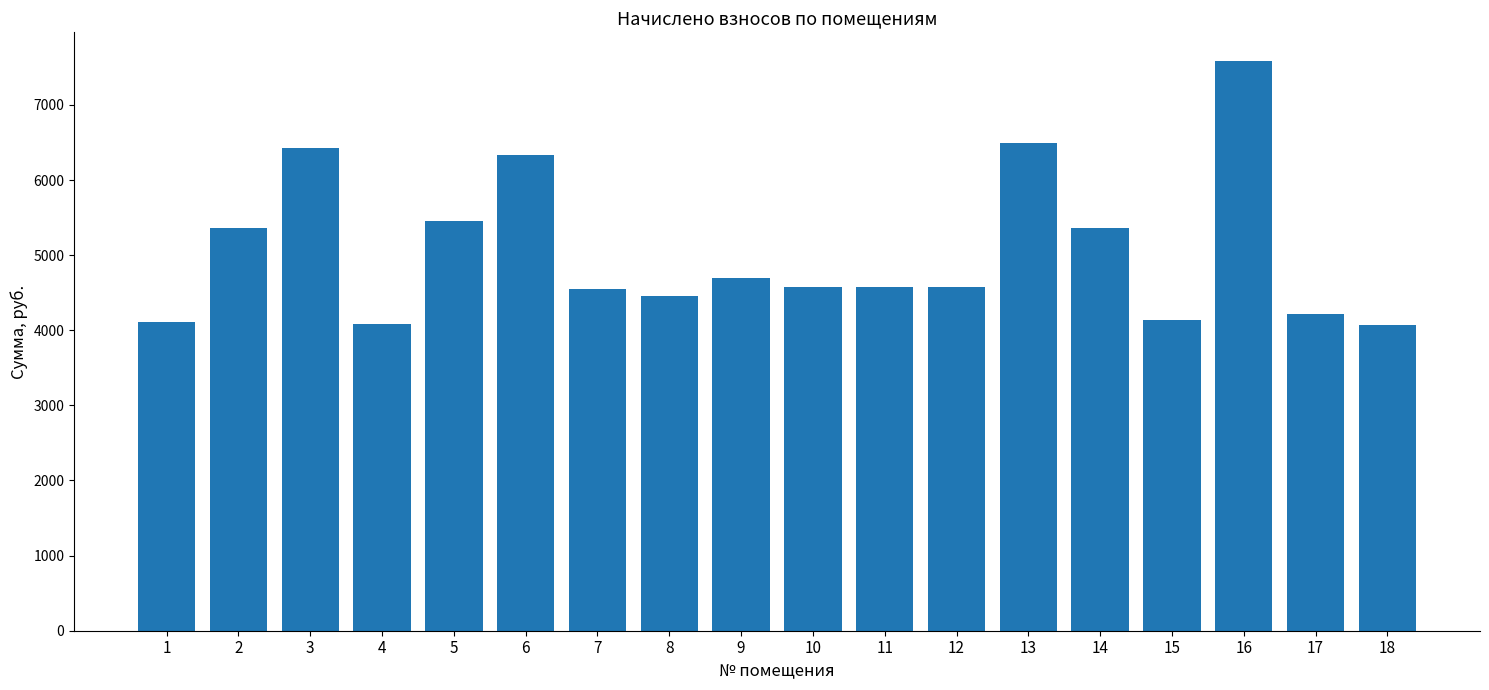

Is it true that the value at 18 is 6171.7?

False